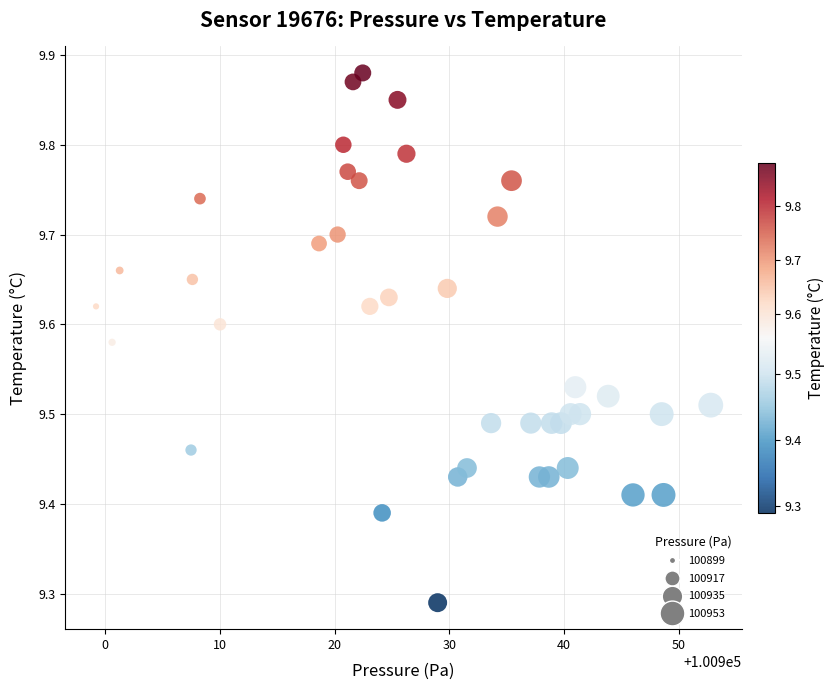

What is the range of Y values (max minus min)?

0.6